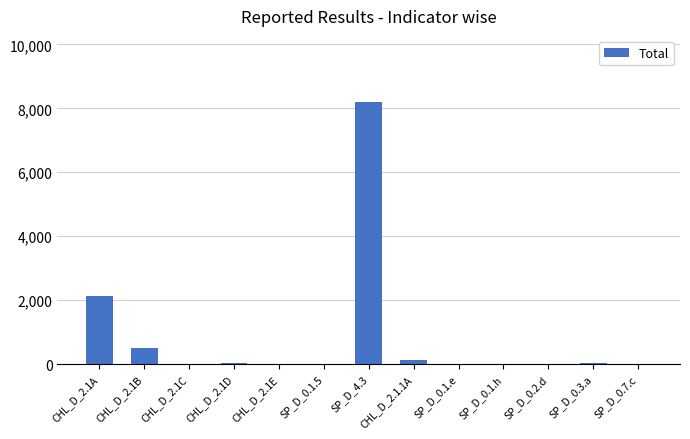

Is it true that the value at CHL_D_2.1A is 2142?

True